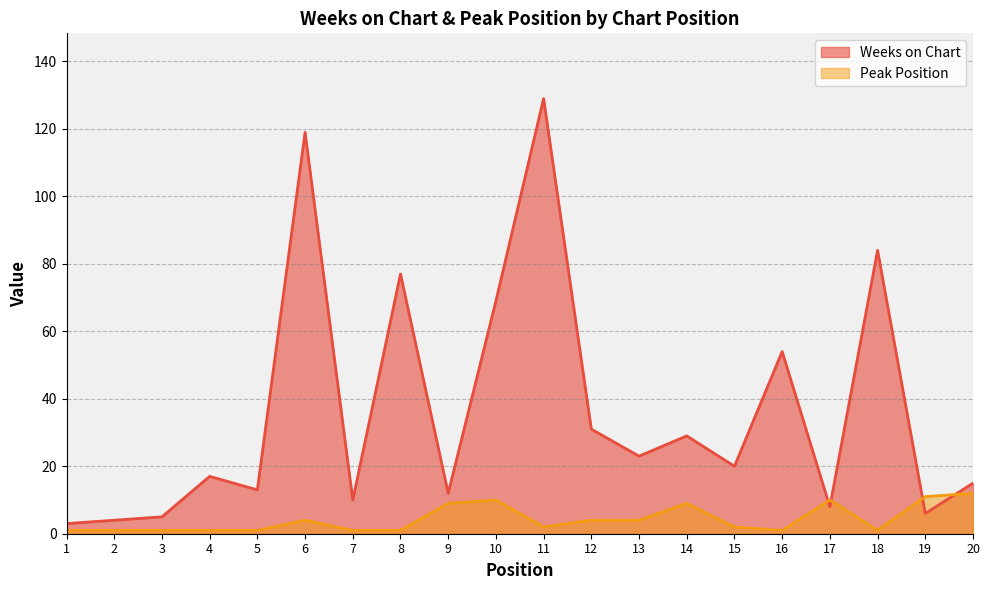

Reading left to right, list all the values displayed in this chart.

Weeks on Chart: 3	4	5	17	13	119	10	77	12	69	129	31	23	29	20	54	8	84	6	15
Peak Position: 1	1	1	1	1	4	1	1	9	10	2	4	4	9	2	1	10	1	11	12